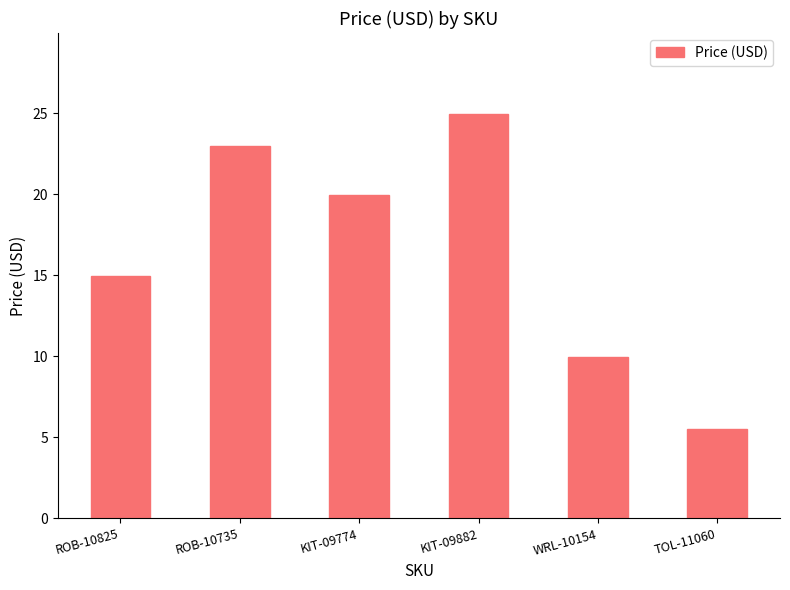

The chart shows a value of 24.9 at KIT-09882. True or false?

True